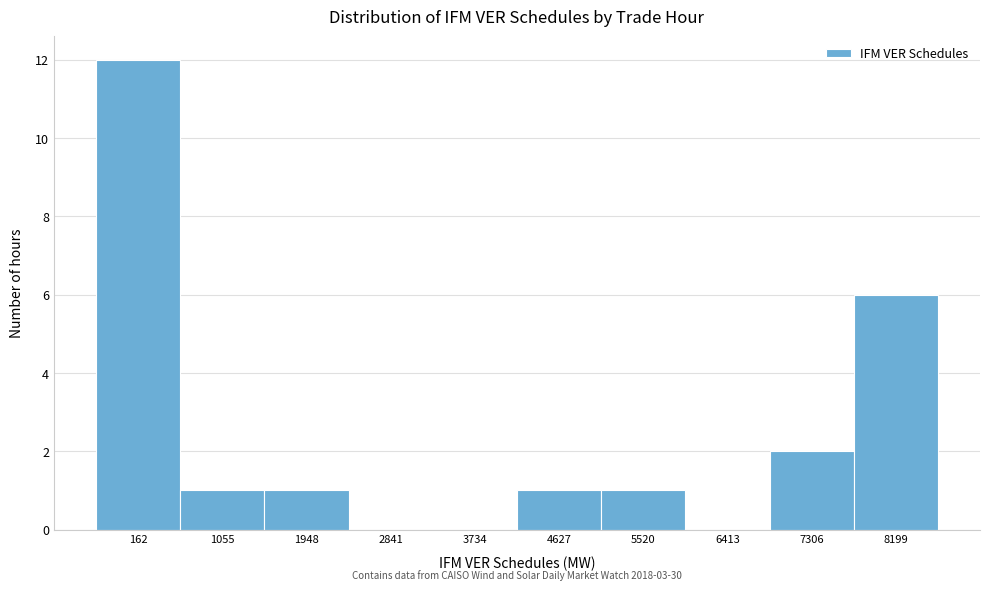

Reading right to left, list all the values displayed in this chart.

8199=6	7306=2	6413=0	5520=1	4627=1	3734=0	2841=0	1948=1	1055=1	162=12